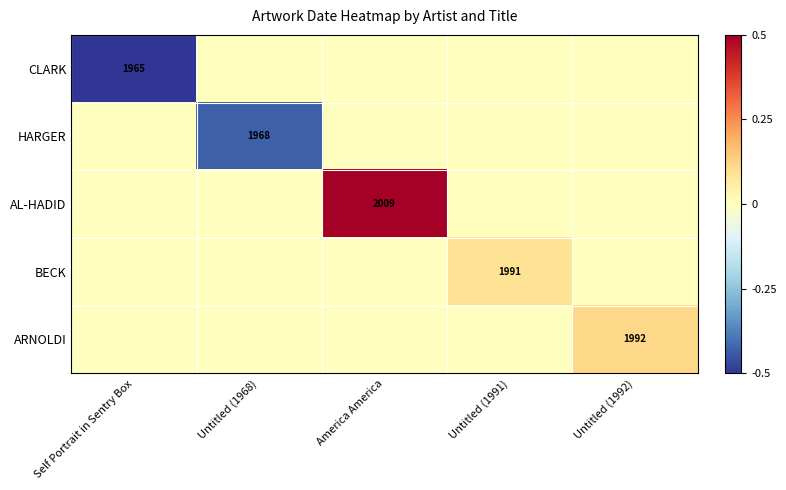

What is the difference between the highest and lowest values at America America?

0.5